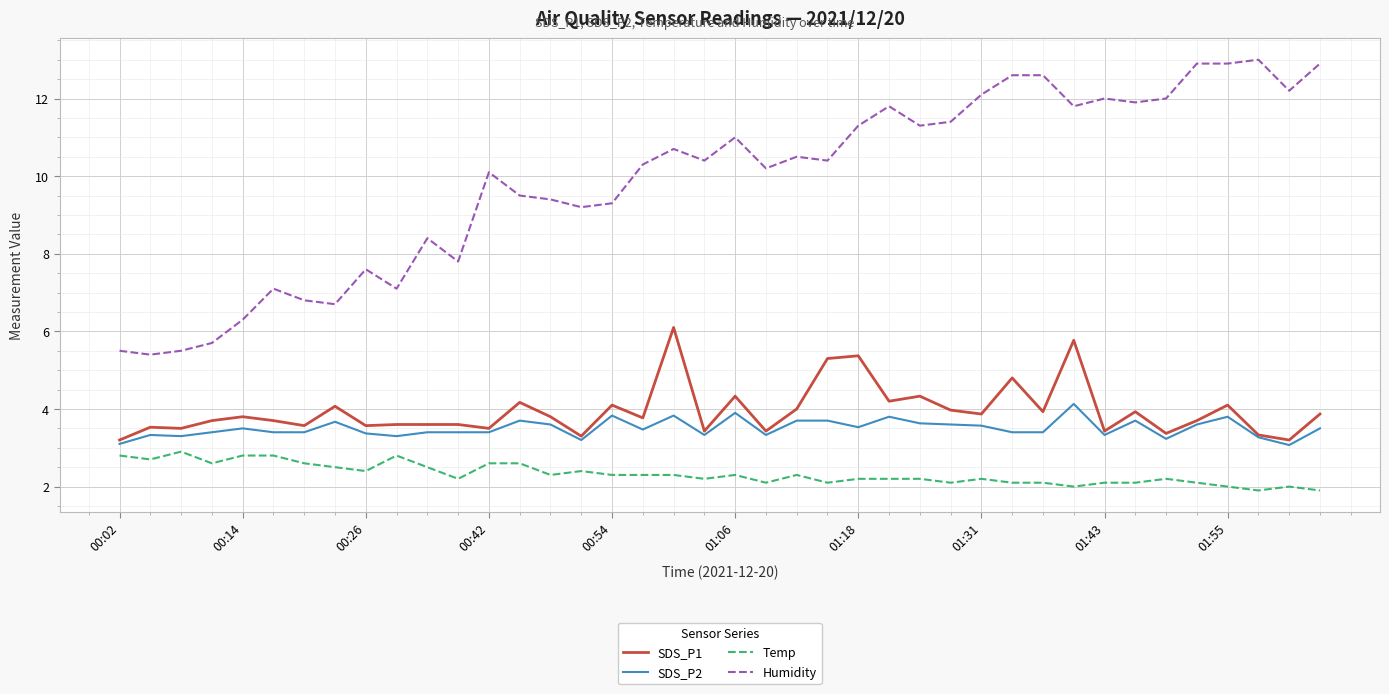

Which series has the largest range (max minus min)?

Humidity